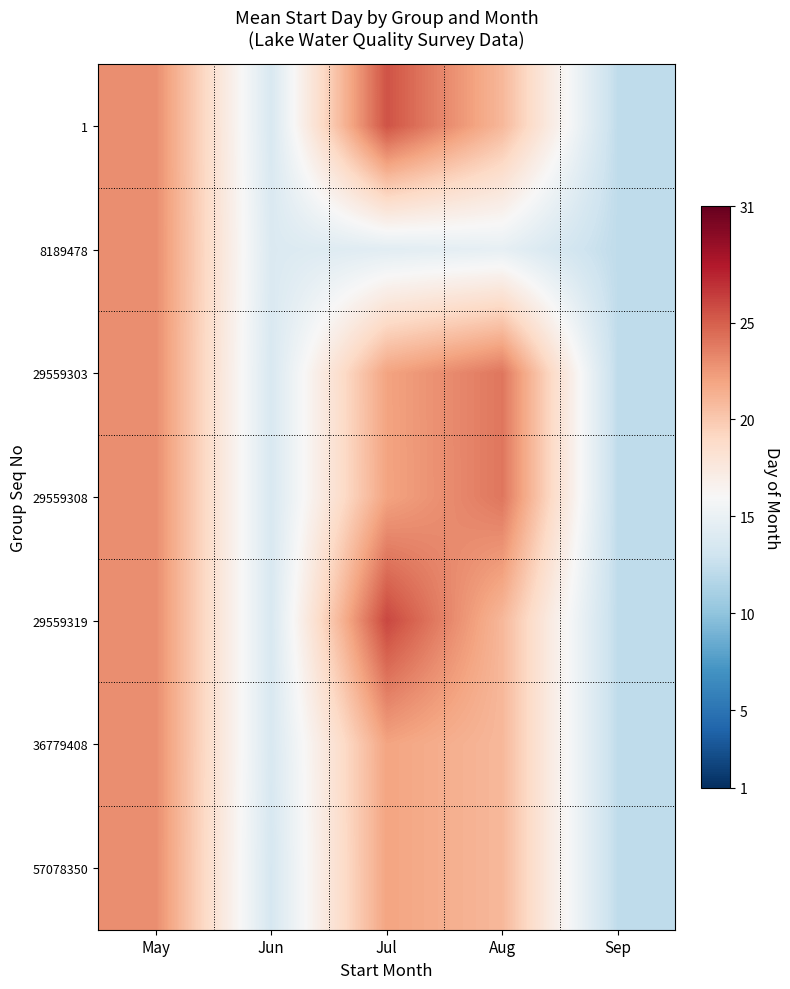

At which category is the sum across all series the highest?

May